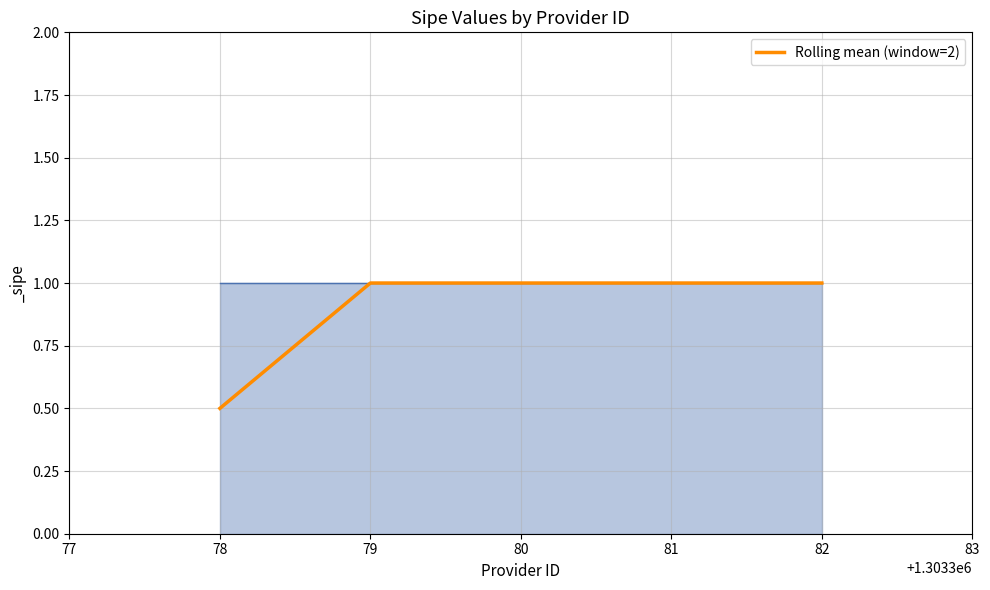

Which has a higher value, 78 or 80?

80